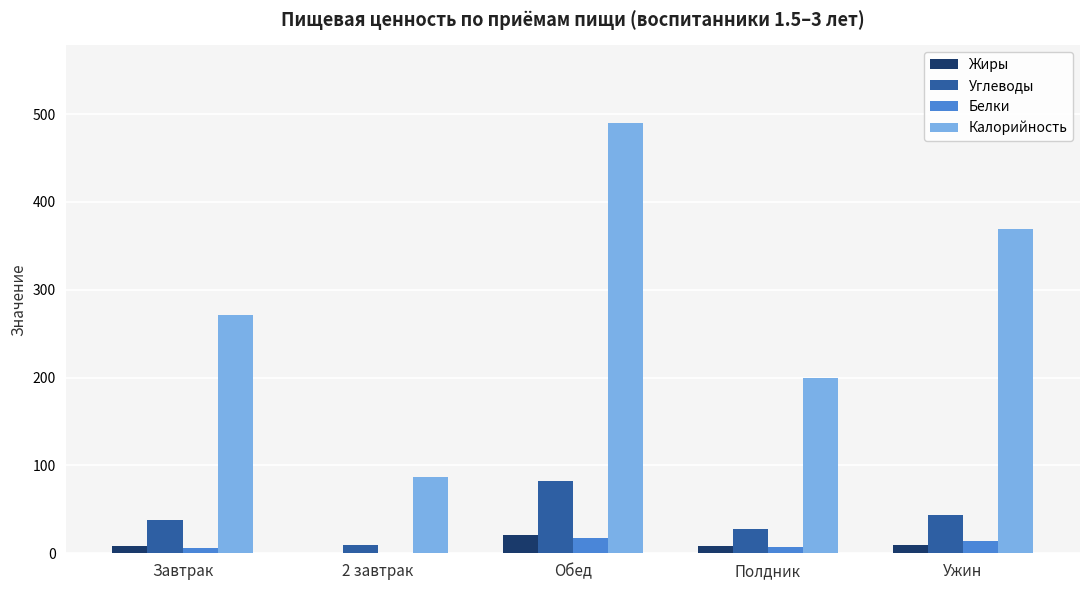

At which category is the sum across all series the highest?

Обед